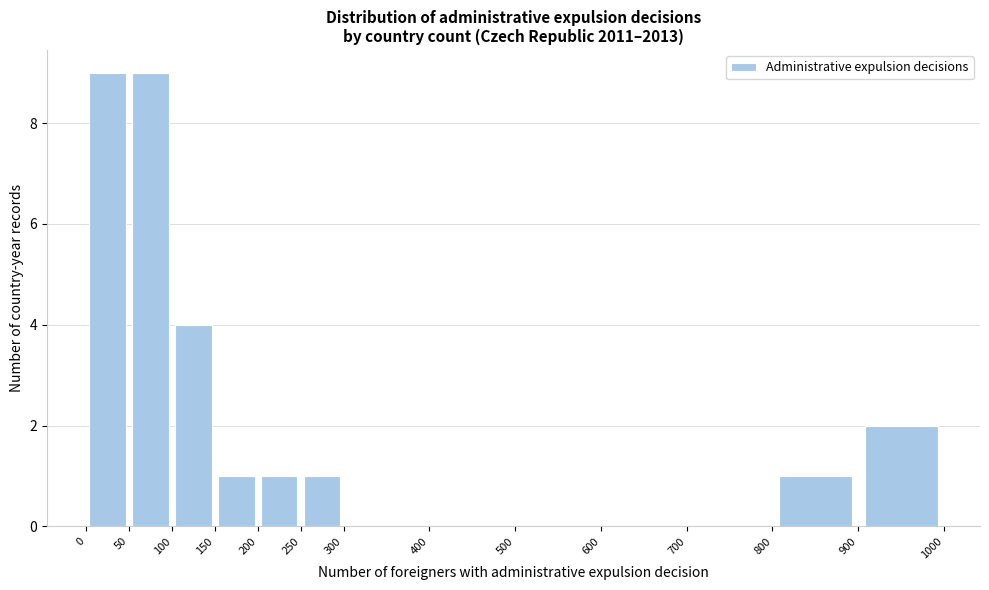

Reading left to right, transcribe this chart: for each bar, give the range it covers on the x-axis and its height. The values are not printed on the chart, so give them approximately, as read against the axis.

0 to 50: 9
50 to 100: 9
100 to 150: 4
150 to 200: 1
200 to 250: 1
250 to 300: 1
300 to 400: 0
400 to 500: 0
500 to 600: 0
600 to 700: 0
700 to 800: 0
800 to 900: 1
900 to 1000: 2